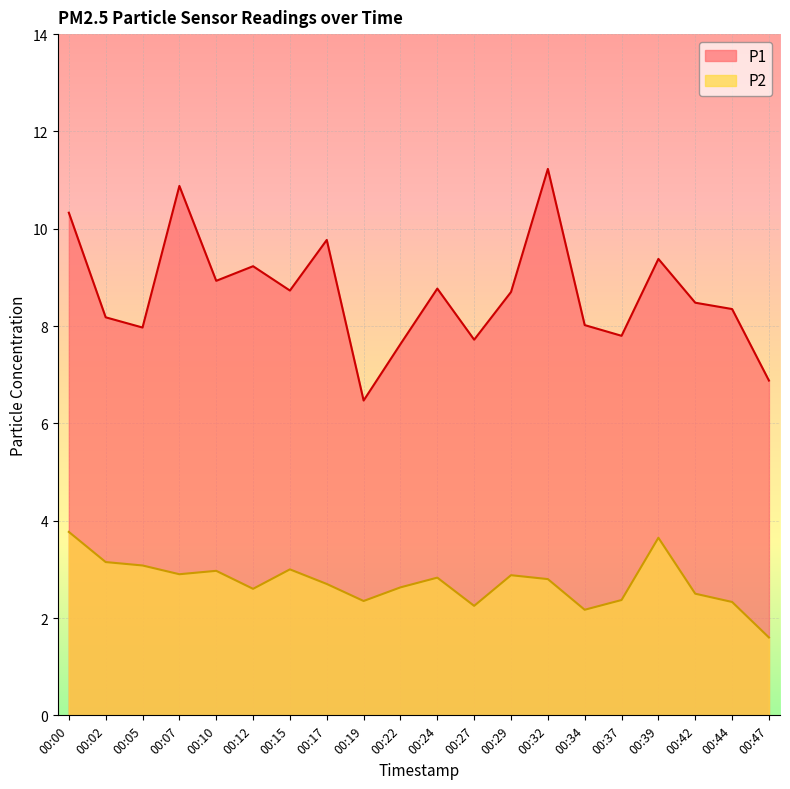

At which category is the sum across all series the highest?

00:00